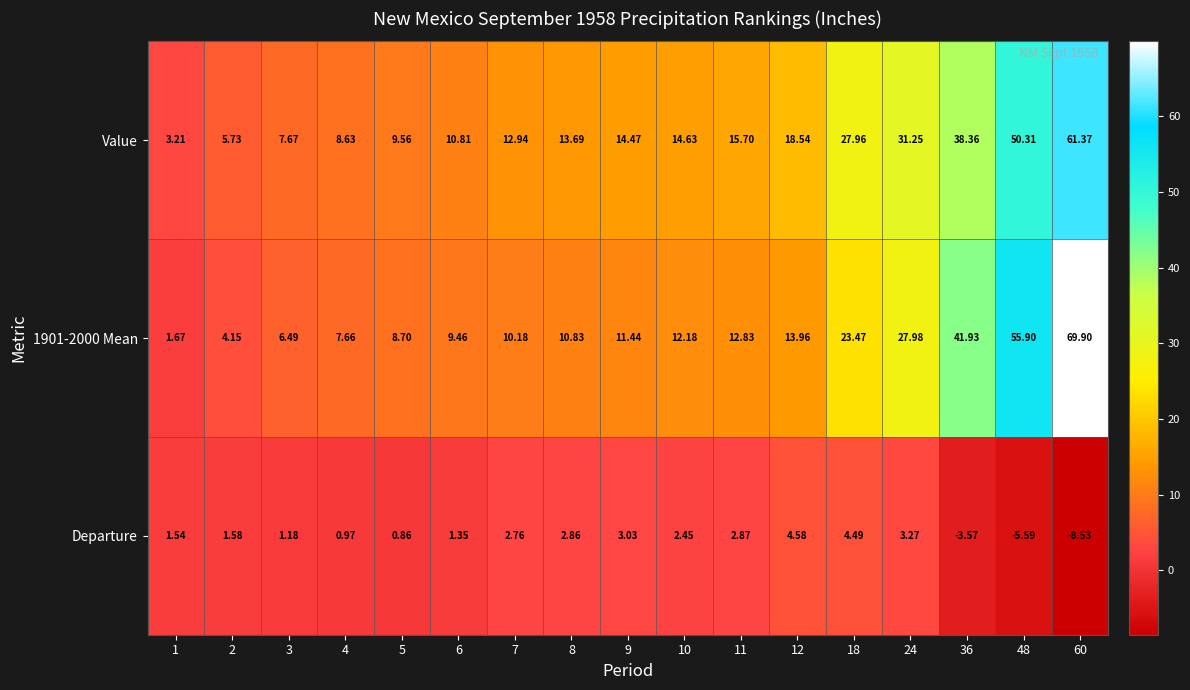

Which series changed the most between 5 and 9?

Value